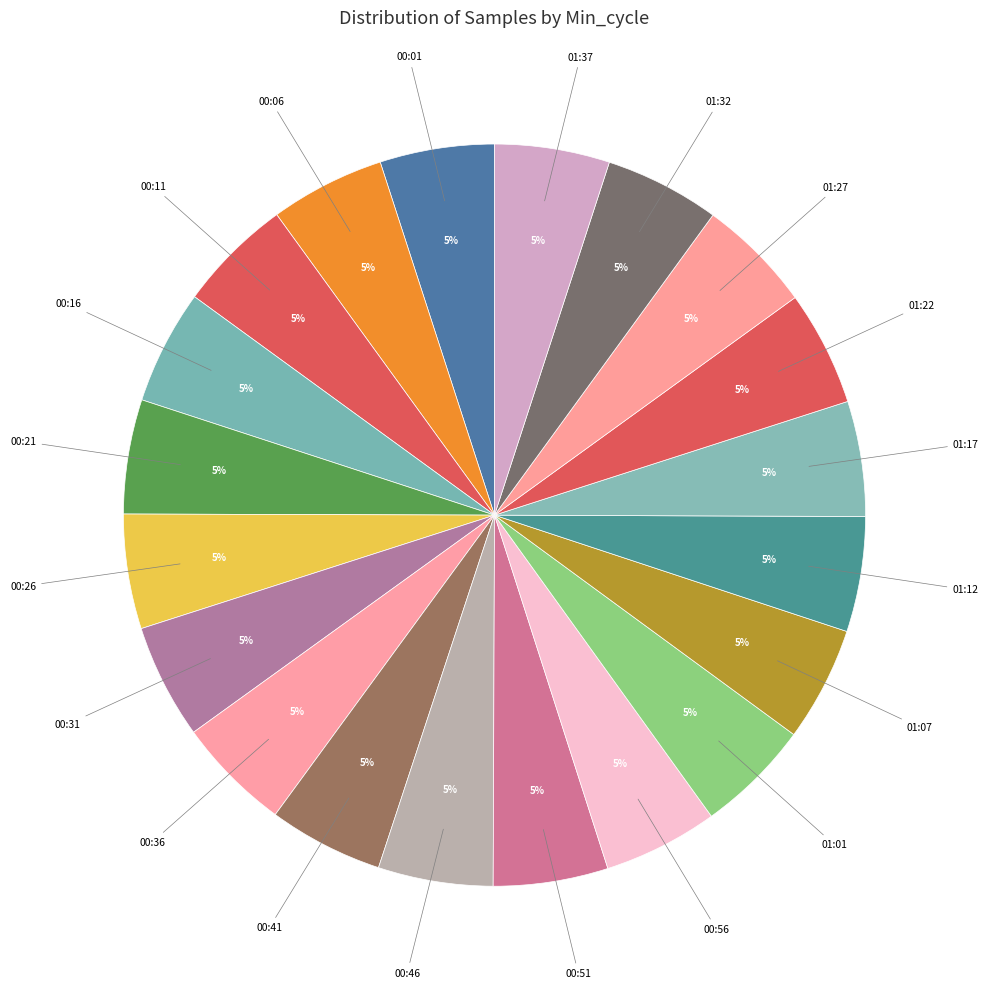

True or false: 00:01 accounts for 5% of the total.

True